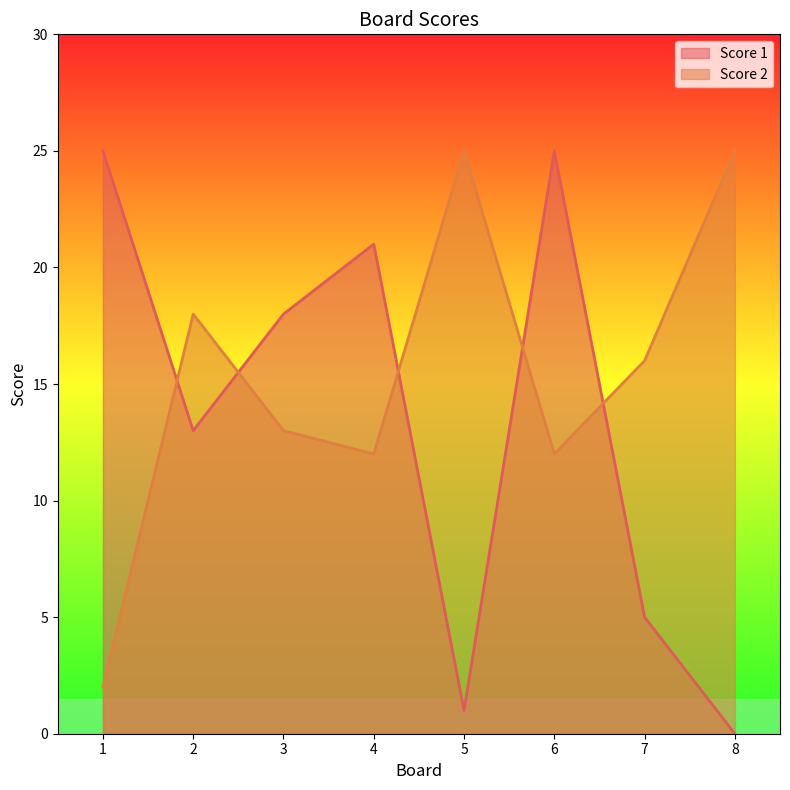

How many data points in Score 1 are less than 18?

4